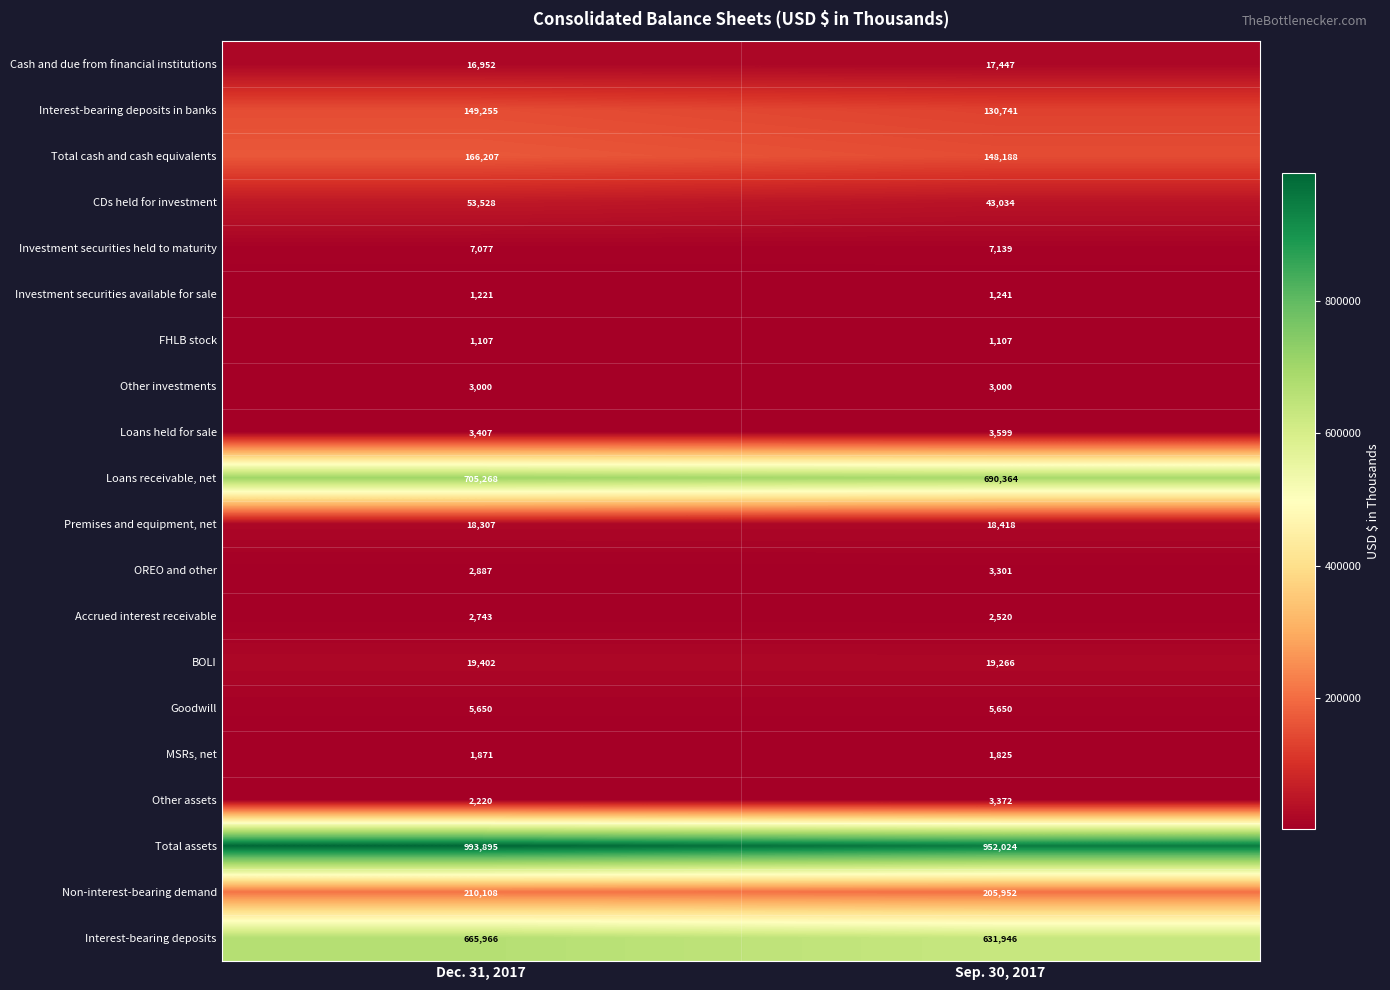

The Accrued interest receivable series shows 3733 at Dec. 31, 2017. True or false?

False